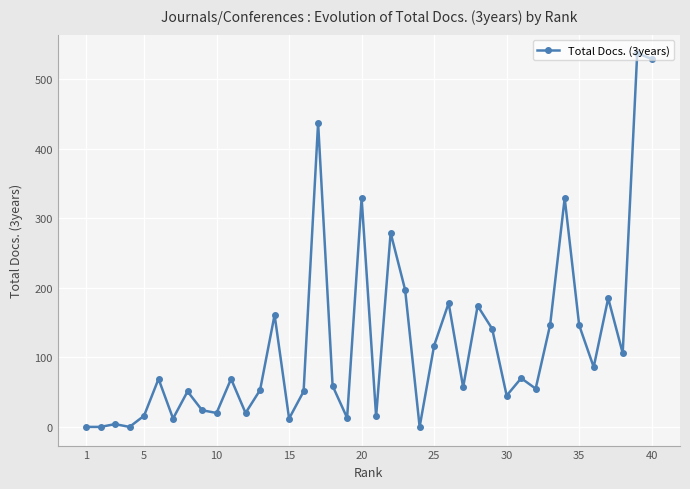

What is the maximum value shown in the chart?

537